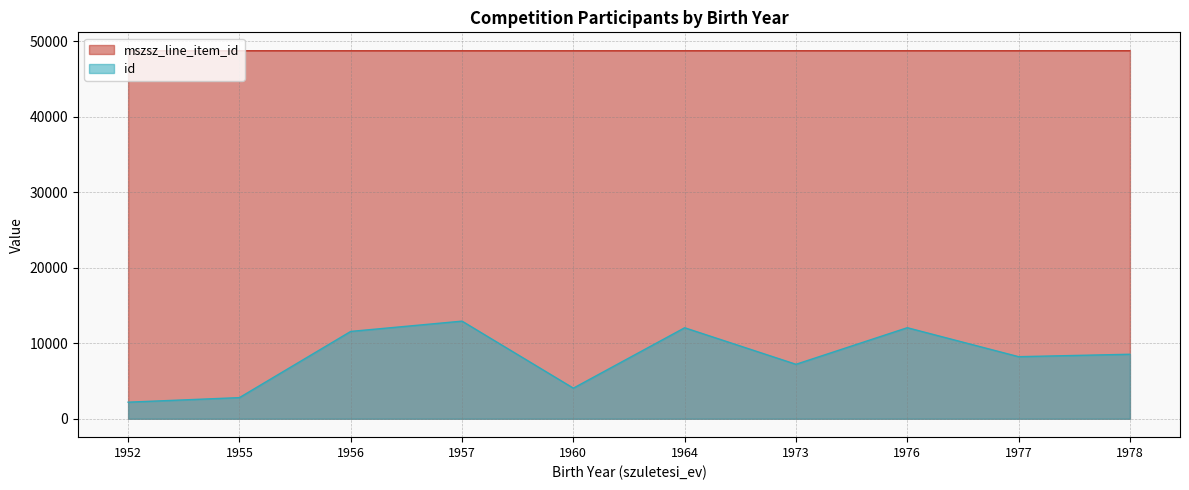

The mszsz_line_item_id series shows 10012.5 at 1976. True or false?

False